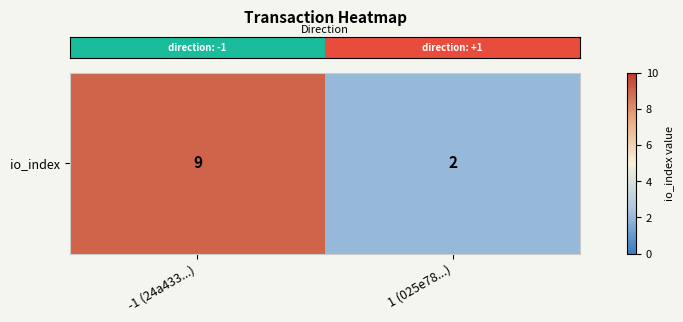

Rank the categories by value from highest to lowest.

-1 (24a433...), 1 (025e78...)